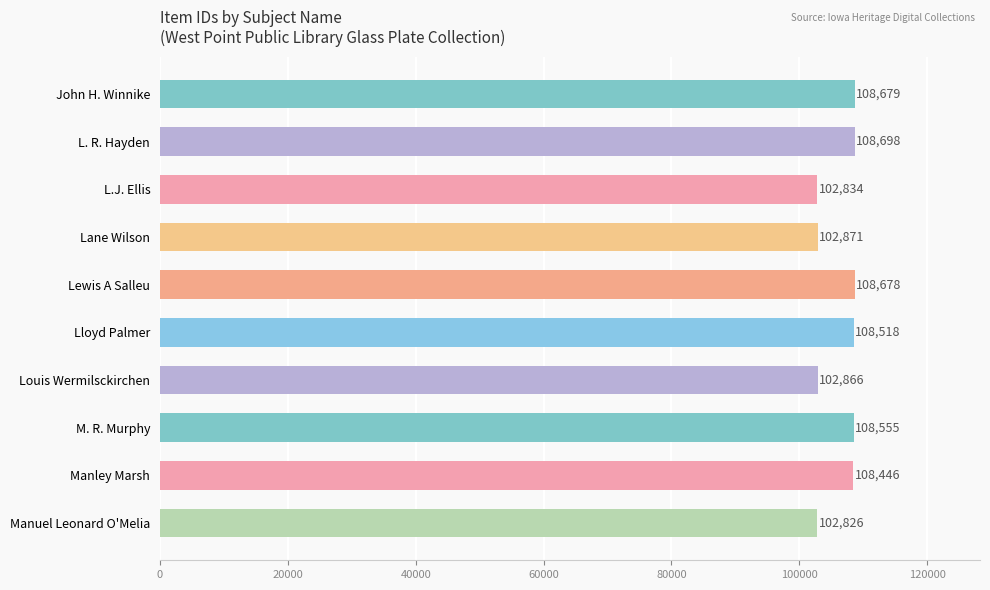

What is the difference between the maximum and second lowest values?

5864